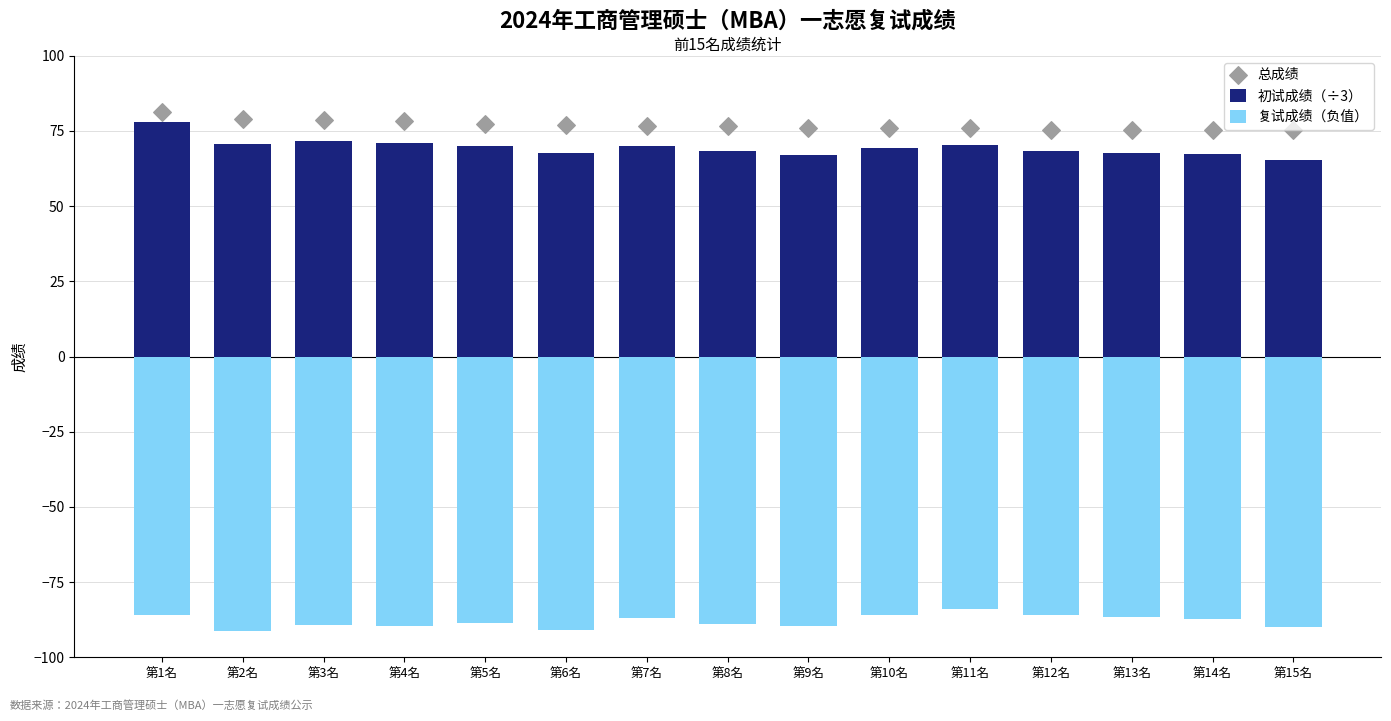

At how many categories does at least one series exceed 57?

15